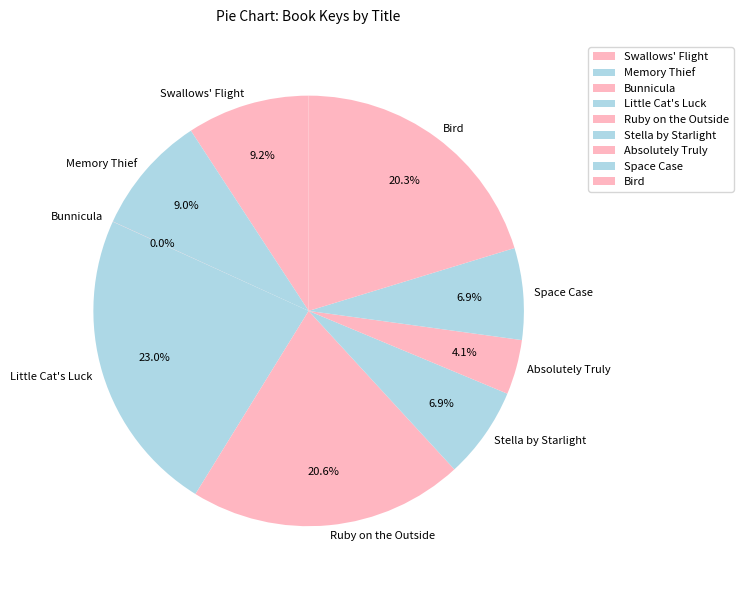

Combined, what portion of the pie is Memory Thief and Little Cat's Luck?

32.0%